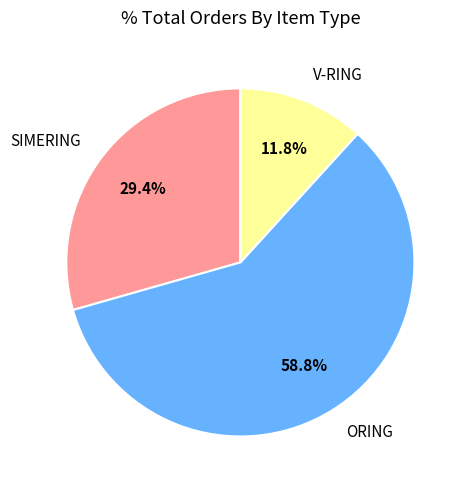

Which category accounts for the majority?

ORING